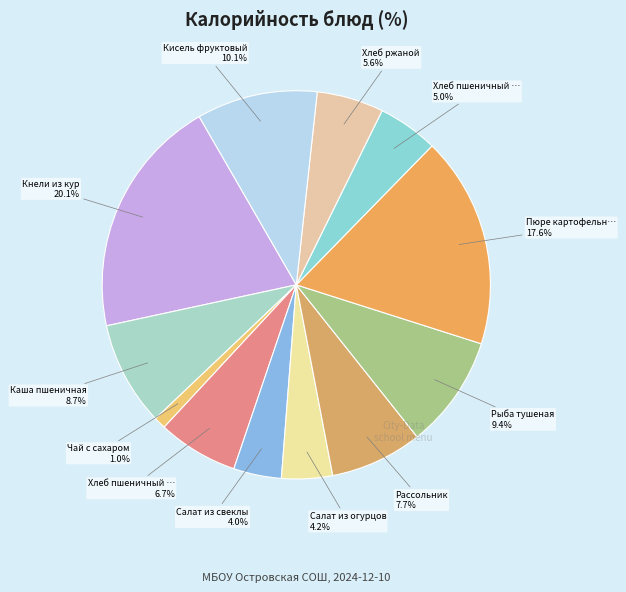

To the nearest percent, what is the average slice percentage?

8%